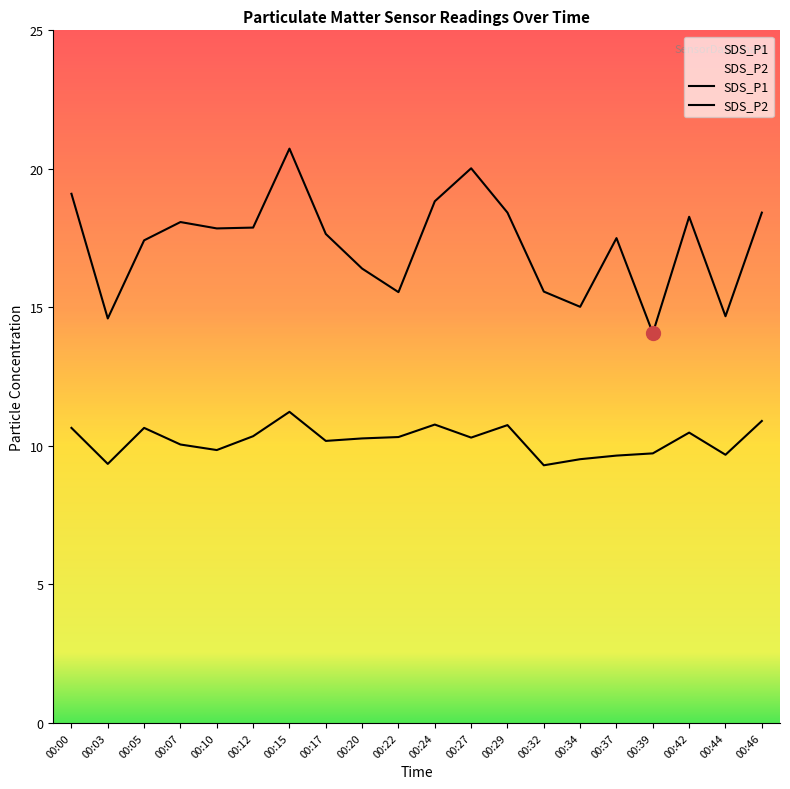

How many values in the SDS_P1 series are below 17?

7